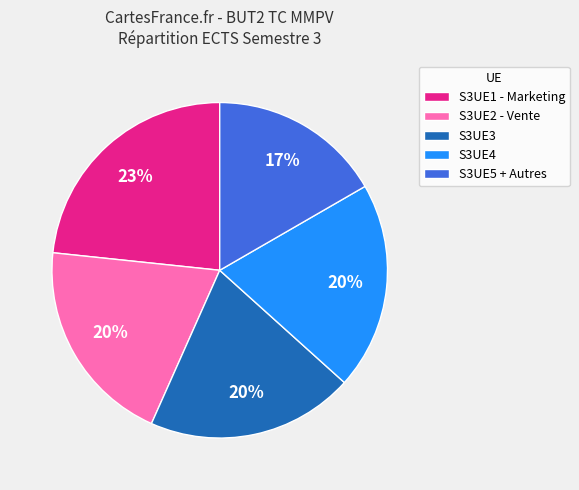

Which category has the smallest portion of the pie?

S3UE5